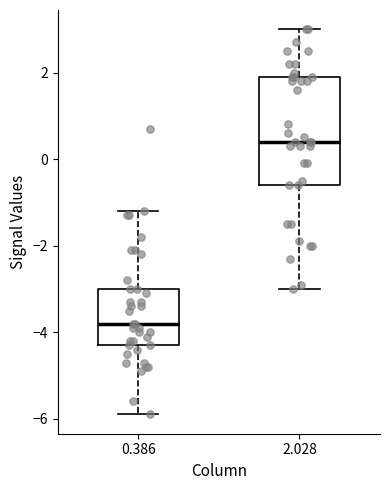

Reading left to right, read every box against the y-axis: the position of its median line, the range the box covers, and the ends of its whiskers. The values are not printed on the chart, so give them approximately, as read against the axis.

0.386: median -3.8, box -4.2 to -3.0, whiskers -5.8 to -1.2
2.028: median 0.4, box -0.6 to 2.0, whiskers -3.0 to 3.0